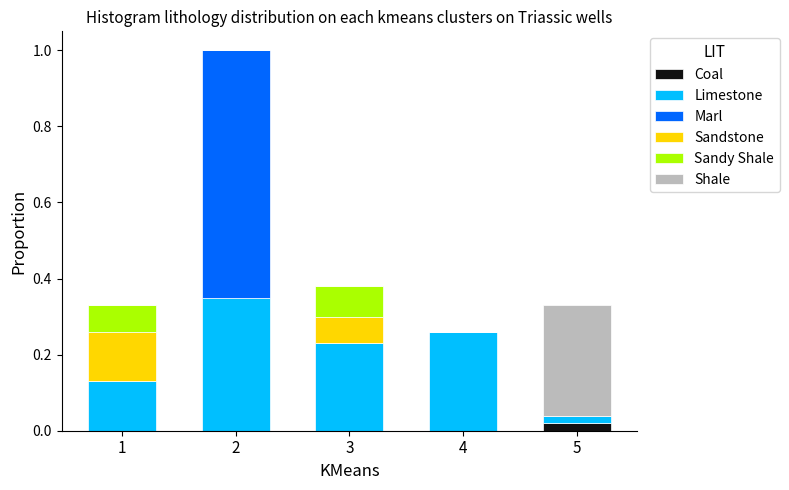

What is the total value across all series at 2?

1.0